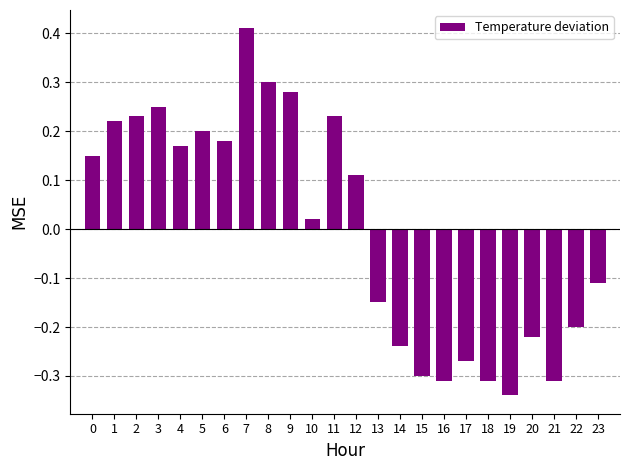

Which label corresponds to the smallest value in the chart?

19